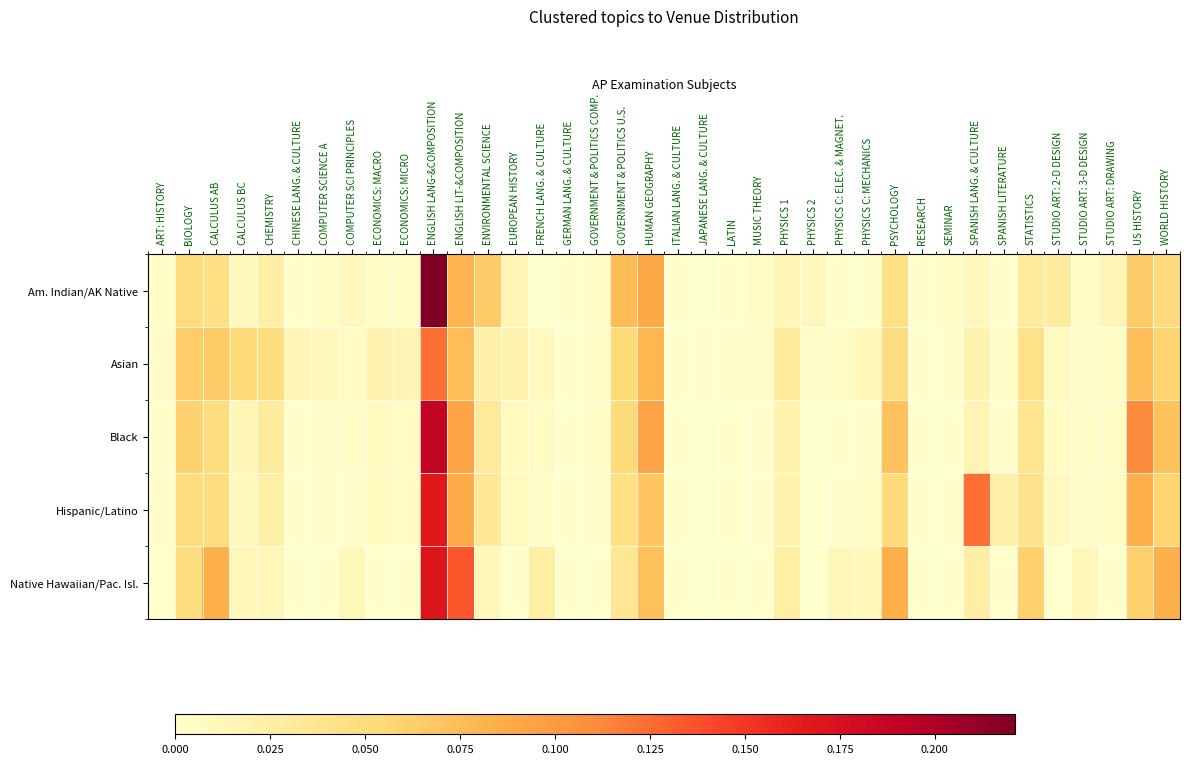

Rank the series at ECONOMICS: MICRO from highest to lowest value.

Asian, Black, Hispanic/Latino, Am. Indian/AK Native, Native Hawaiian/Pac. Isl.